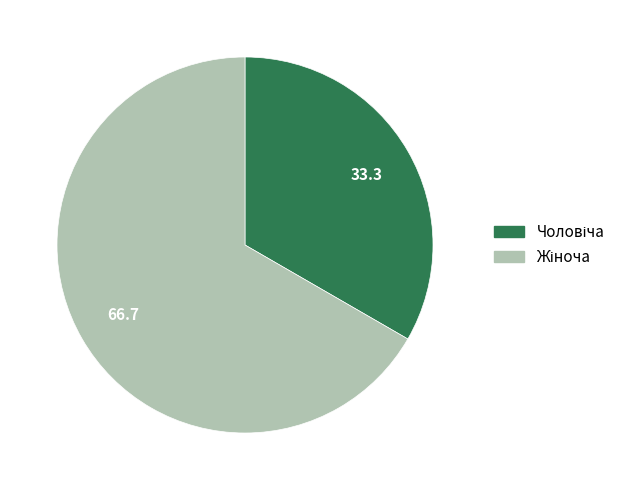

How many segments does this pie chart have?

2